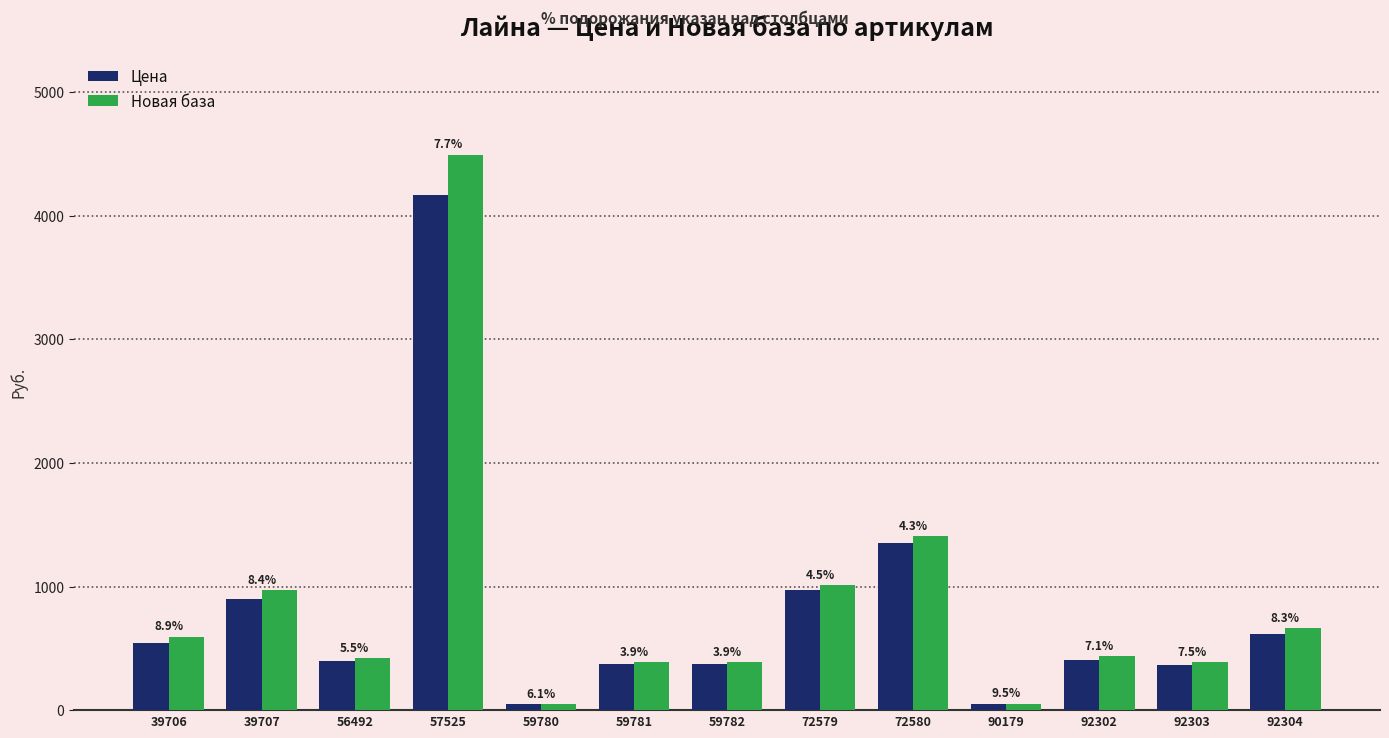

The value of Цена at 56492 is 628.7. True or false?

False